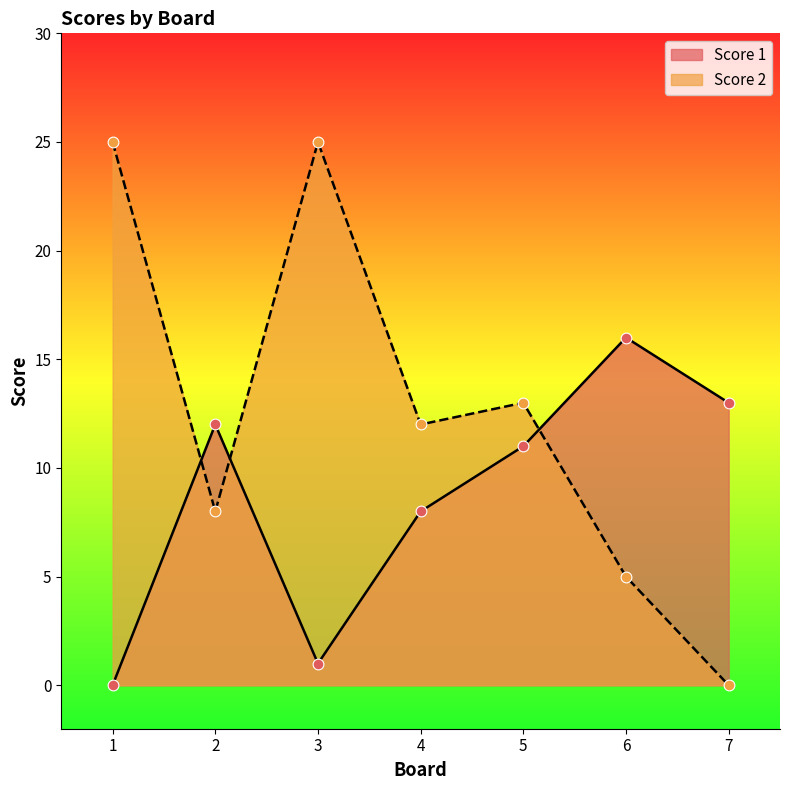

Which series contains the highest Y value?

Score 2